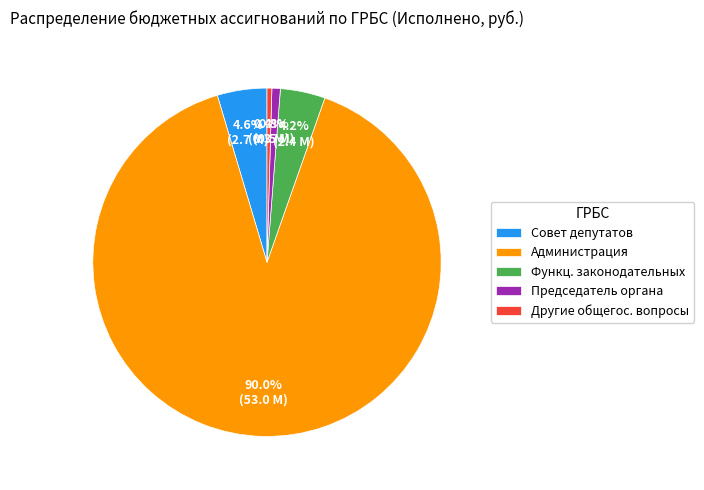

Does any single category account for the majority?

Yes